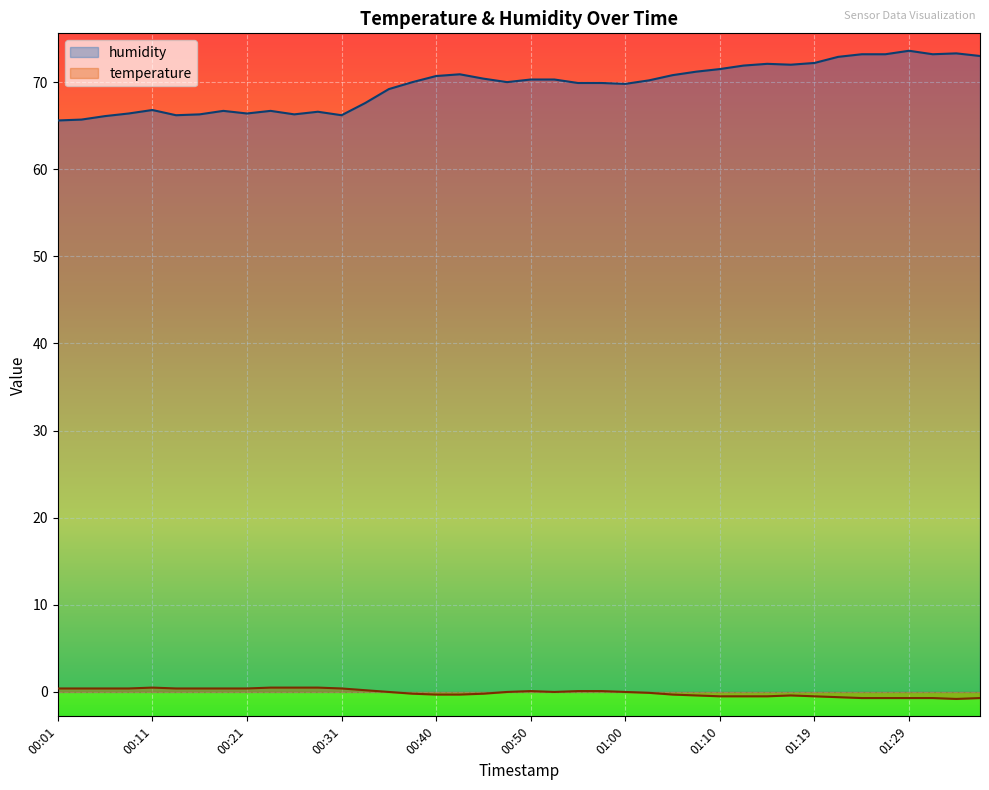

Which label corresponds to the largest value in the chart?

01:29